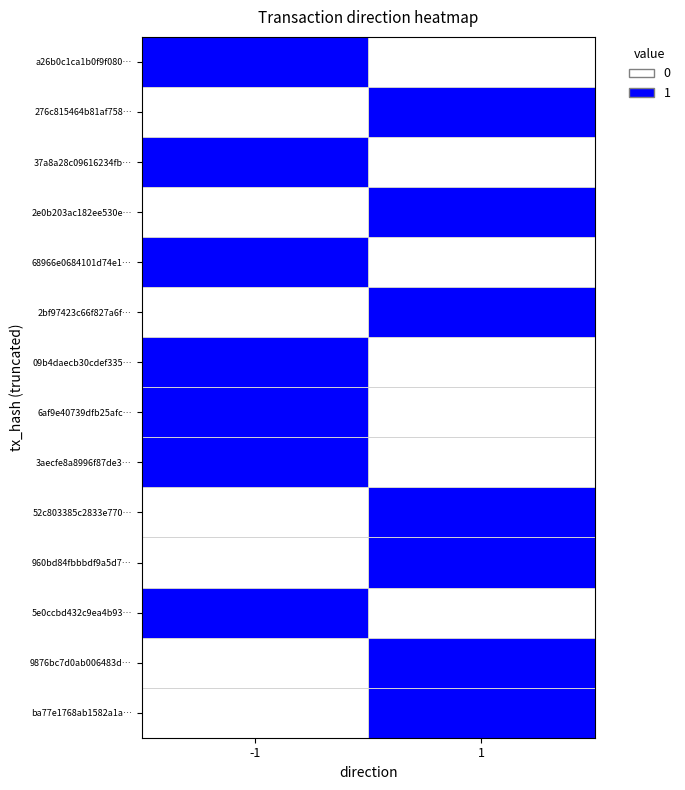

Reading left to right, transcribe all the data shown in this chart.

a26b0c1ca1b0f9f080…: -1=1	1=0
276c815464b81af758…: -1=0	1=1
37a8a28c09616234fb…: -1=1	1=0
2e0b203ac182ee530e…: -1=0	1=1
68966e0684101d74e1…: -1=1	1=0
2bf97423c66f827a6f…: -1=0	1=1
09b4daecb30cdef335…: -1=1	1=0
6af9e40739dfb25afc…: -1=1	1=0
3aecfe8a8996f87de3…: -1=1	1=0
52c803385c2833e770…: -1=0	1=1
960bd84fbbbdf9a5d7…: -1=0	1=1
5e0ccbd432c9ea4b93…: -1=1	1=0
9876bc7d0ab006483d…: -1=0	1=1
ba77e1768ab1582a1a…: -1=0	1=1